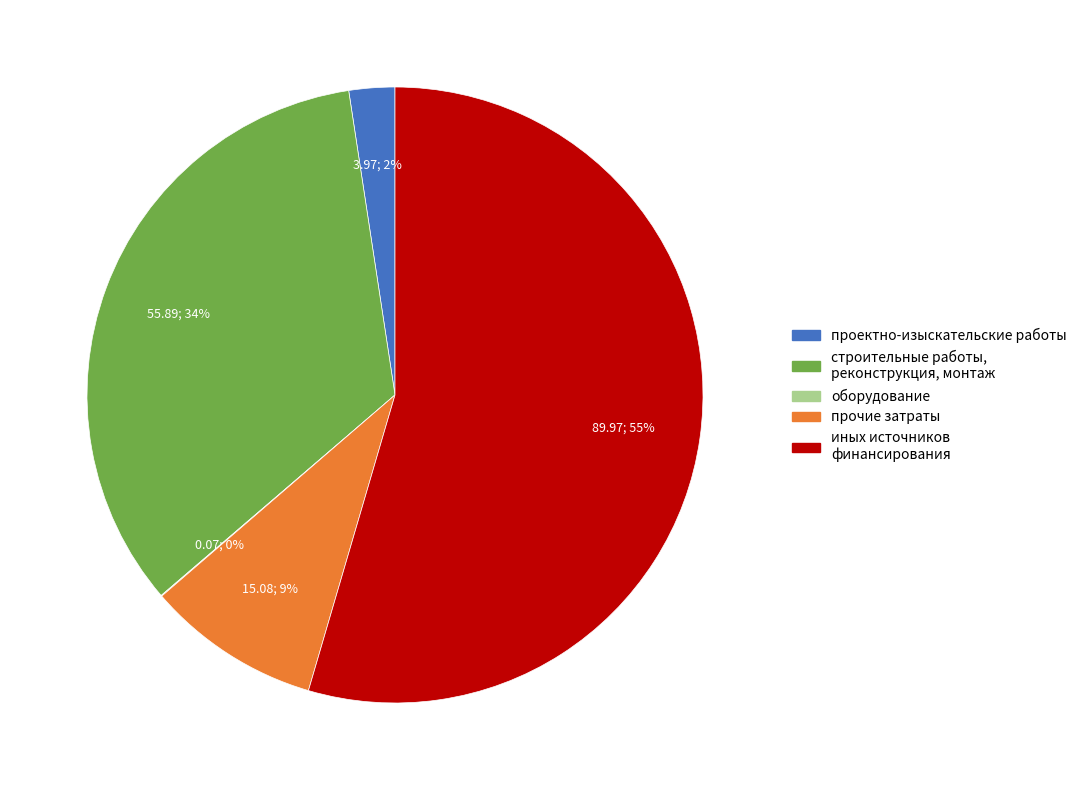

Is the sum of иных источников финансирования and проектно-изыскательские работы greater than half?

Yes